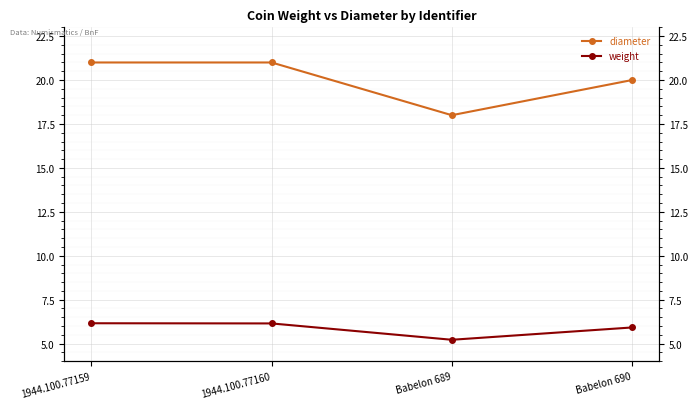

The value of diameter at Babelon 690 is 6.5. True or false?

False